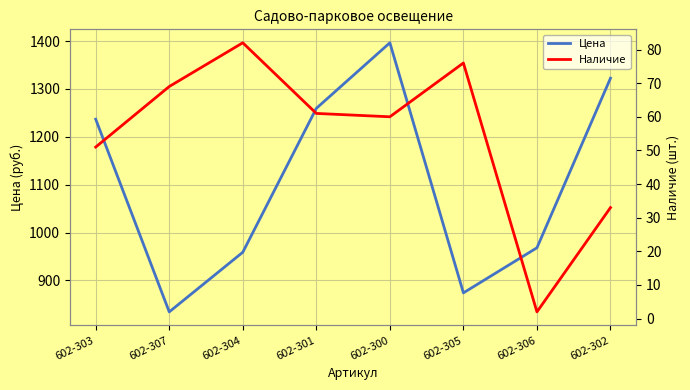

True or false: Цена has a value of 424.2 at 602-303.

False